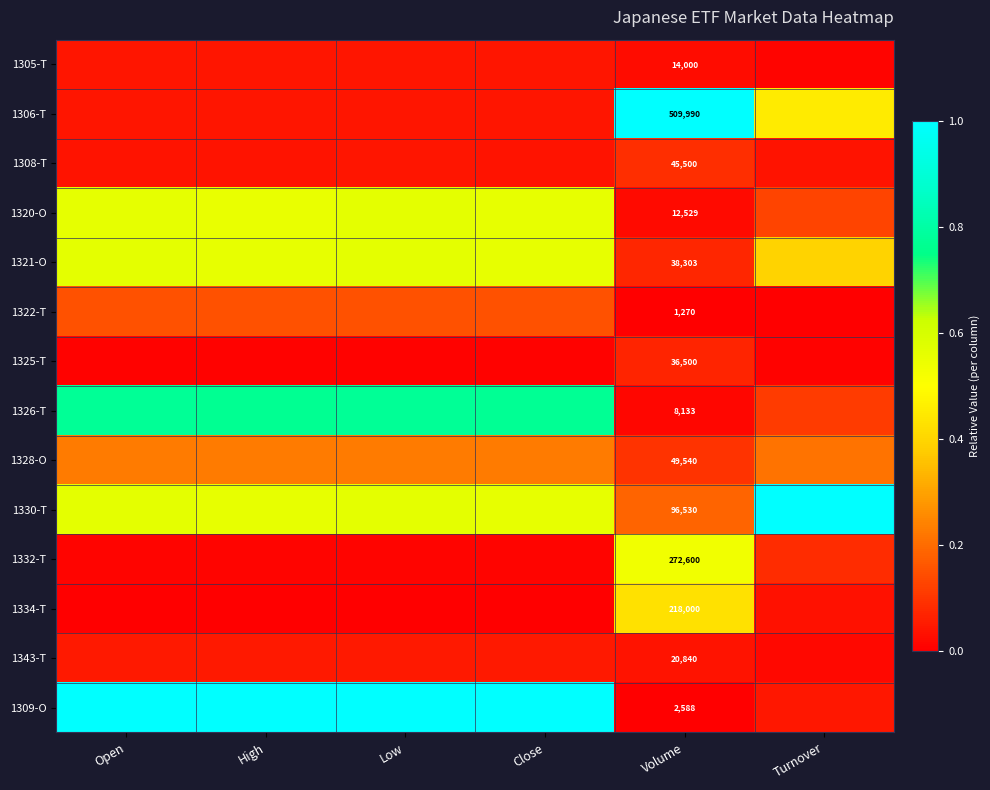

Between Low and High, which is larger?

Low